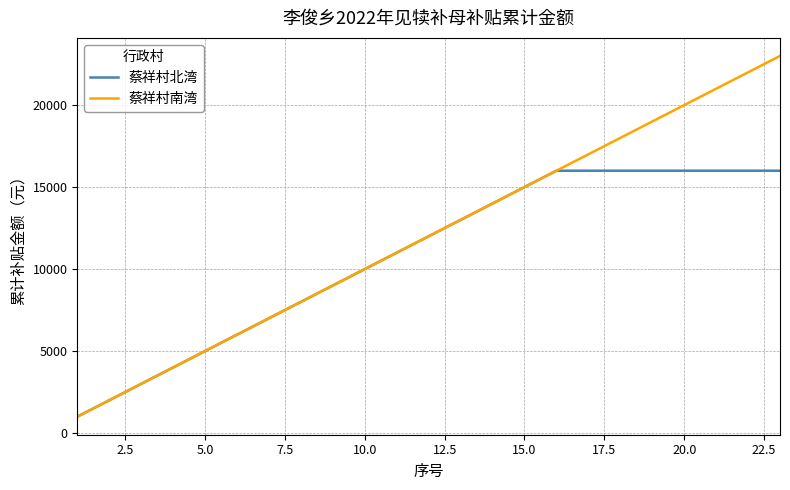

Which series has the largest range (max minus min)?

蔡祥村南湾